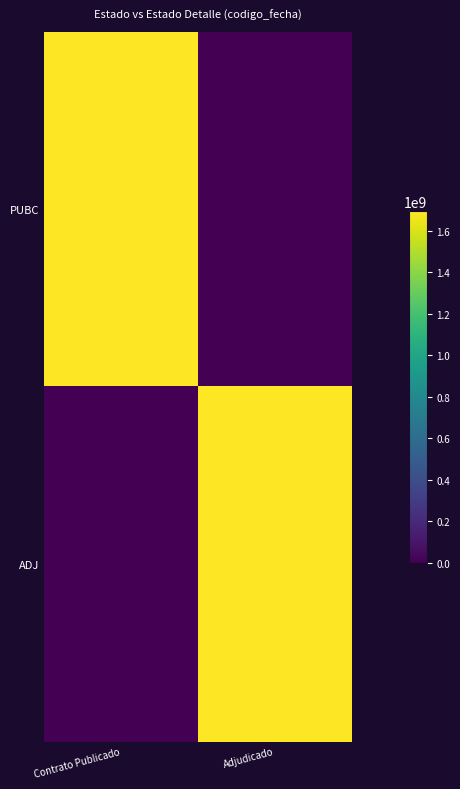

How many series are shown in this chart?

2